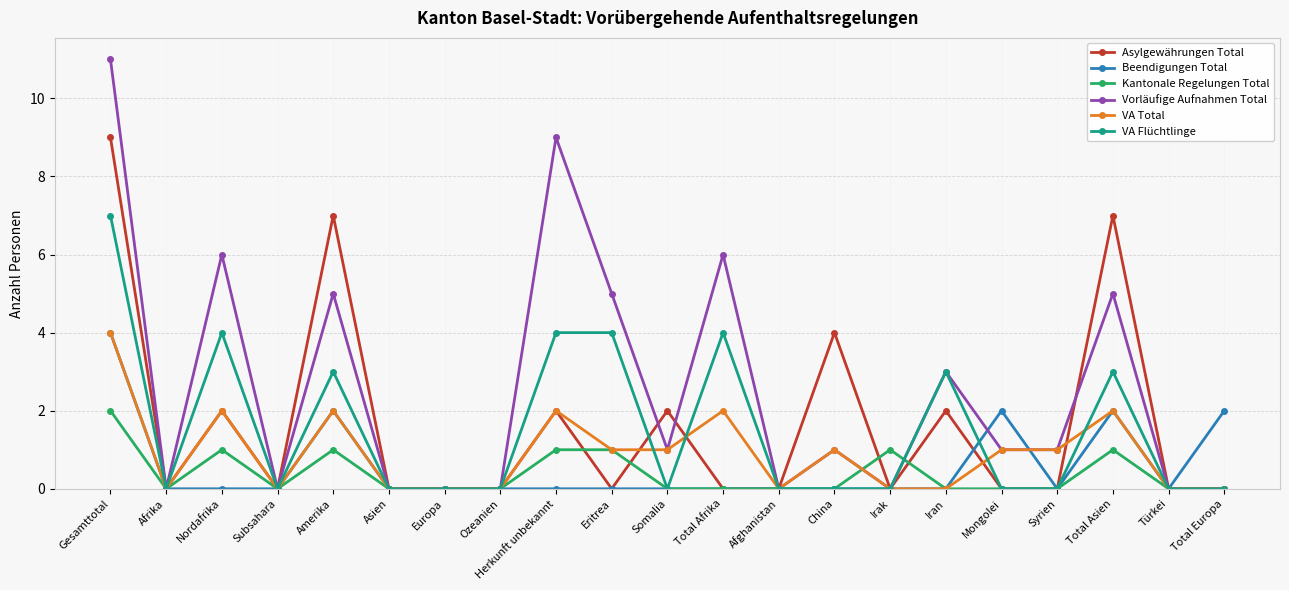

The value of VA Flüchtlinge at Herkunft unbekannt is 4. True or false?

True